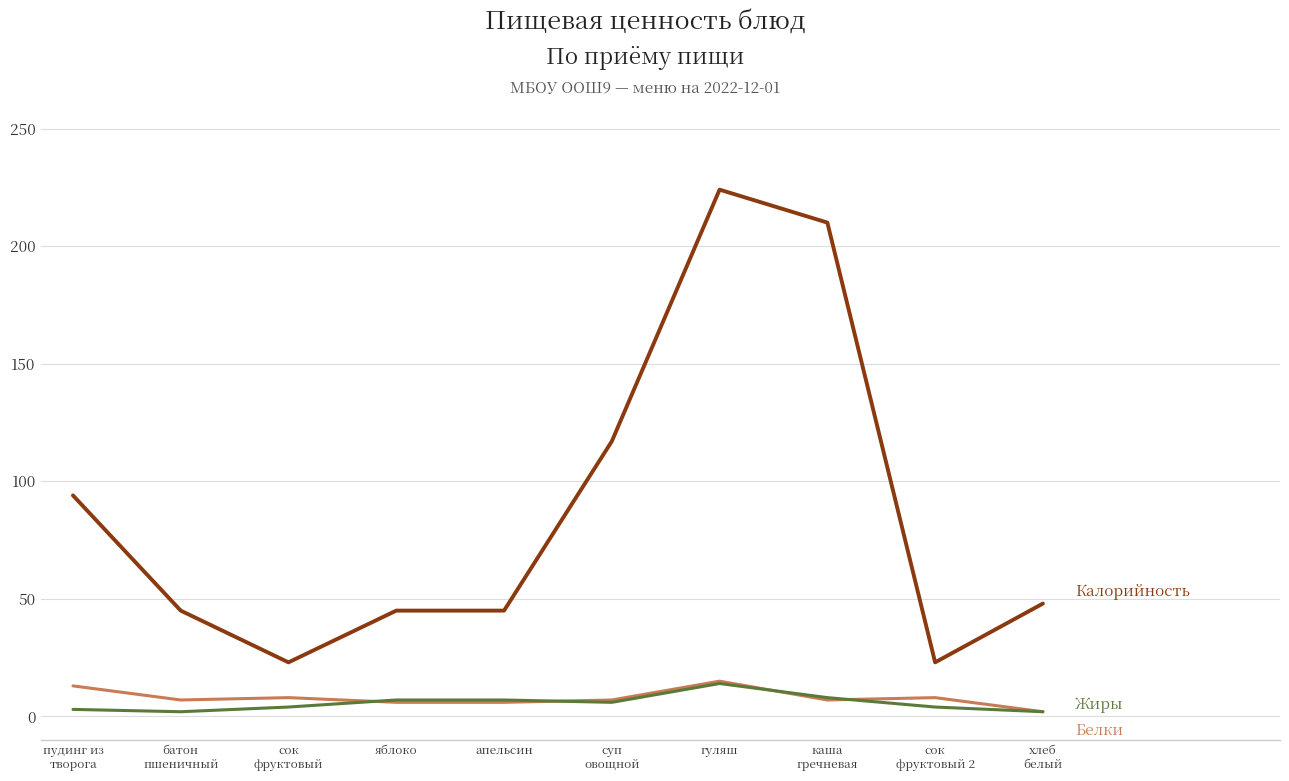

What is the smallest value displayed?

2